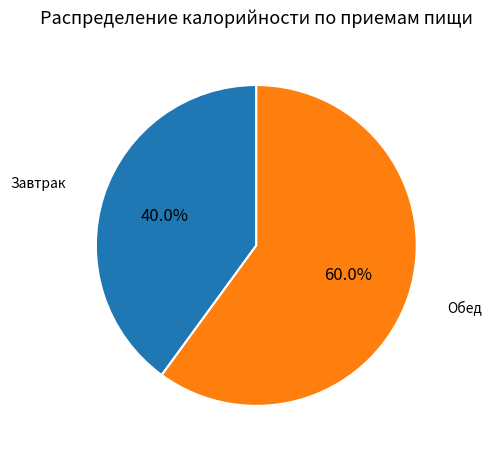

Is there any slice that represents more than half of the pie?

Yes